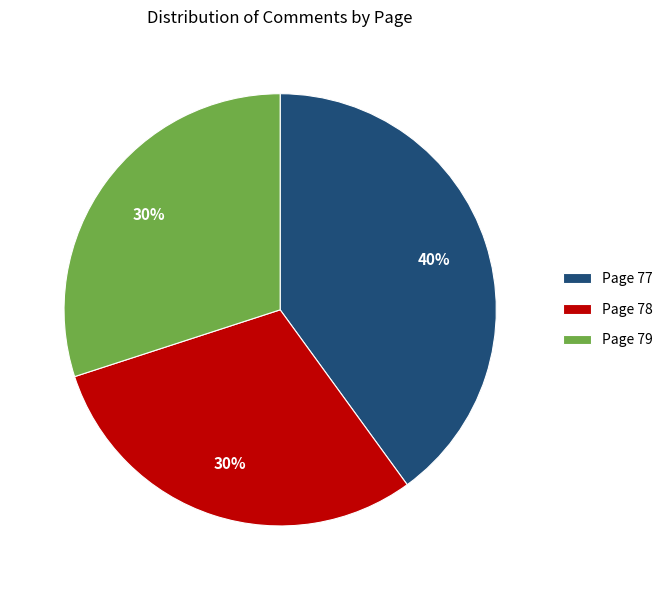

Is the sum of Page 78 and Page 79 greater than half?

Yes